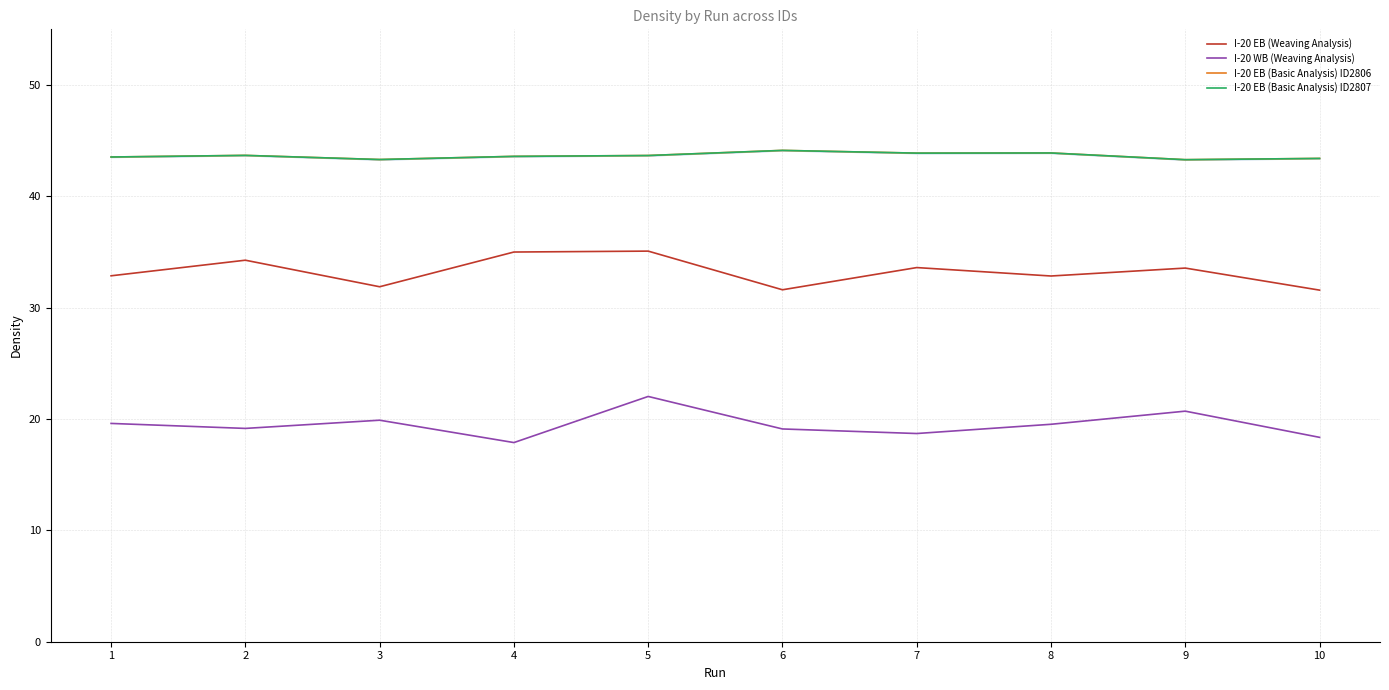

How many I-20 EB (Basic Analysis) ID2807 values are between 43 and 44?

9